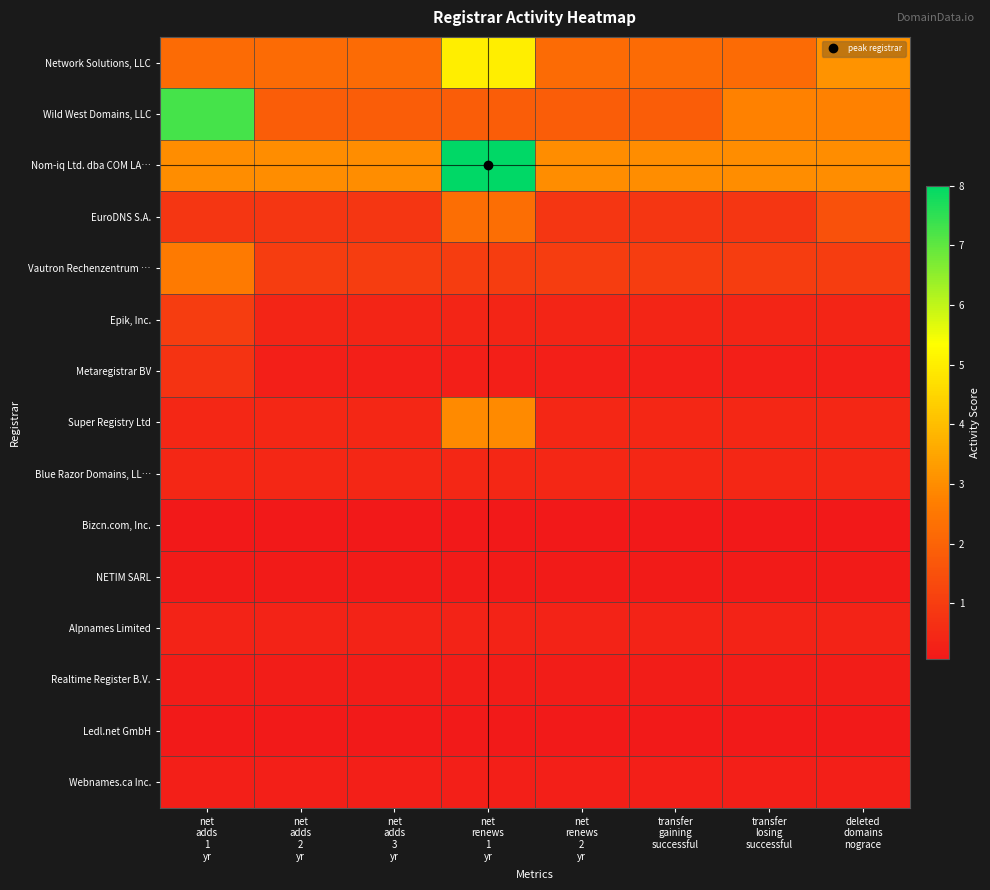

Reading right to left, transcribe all the data shown in this chart.

Network Solutions, LLC: deleted
domains
nograce=3.1	transfer
losing
successful=2.2	transfer
gaining
successful=2.2	net
renews
2
yr=2.2	net
renews
1
yr=5.0	net
adds
3
yr=2.2	net
adds
2
yr=2.2	net
adds
1
yr=2.2
Wild West Domains, LLC: deleted
domains
nograce=2.8	transfer
losing
successful=2.8	transfer
gaining
successful=1.8	net
renews
2
yr=1.8	net
renews
1
yr=1.8	net
adds
3
yr=1.8	net
adds
2
yr=1.8	net
adds
1
yr=7.3
Nom-iq Ltd. dba COM LA…: deleted
domains
nograce=3.0	transfer
losing
successful=3.0	transfer
gaining
successful=3.0	net
renews
2
yr=3.0	net
renews
1
yr=8.0	net
adds
3
yr=3.0	net
adds
2
yr=3.0	net
adds
1
yr=3.0
EuroDNS S.A.: deleted
domains
nograce=1.5	transfer
losing
successful=0.8	transfer
gaining
successful=0.8	net
renews
2
yr=0.8	net
renews
1
yr=2.3	net
adds
3
yr=0.8	net
adds
2
yr=0.8	net
adds
1
yr=0.8
Vautron Rechenzentrum …: deleted
domains
nograce=1.0	transfer
losing
successful=1.0	transfer
gaining
successful=1.0	net
renews
2
yr=1.0	net
renews
1
yr=1.0	net
adds
3
yr=1.0	net
adds
2
yr=1.0	net
adds
1
yr=2.6
Epik, Inc.: deleted
domains
nograce=0.4	transfer
losing
successful=0.4	transfer
gaining
successful=0.4	net
renews
2
yr=0.4	net
renews
1
yr=0.4	net
adds
3
yr=0.4	net
adds
2
yr=0.4	net
adds
1
yr=1.0
Metaregistrar BV: deleted
domains
nograce=0.2	transfer
losing
successful=0.2	transfer
gaining
successful=0.2	net
renews
2
yr=0.2	net
renews
1
yr=0.2	net
adds
3
yr=0.2	net
adds
2
yr=0.2	net
adds
1
yr=0.8
Super Registry Ltd: deleted
domains
nograce=0.5	transfer
losing
successful=0.5	transfer
gaining
successful=0.5	net
renews
2
yr=0.5	net
renews
1
yr=2.9	net
adds
3
yr=0.5	net
adds
2
yr=0.5	net
adds
1
yr=0.5
Blue Razor Domains, LL…: deleted
domains
nograce=0.5	transfer
losing
successful=0.5	transfer
gaining
successful=0.5	net
renews
2
yr=0.5	net
renews
1
yr=0.5	net
adds
3
yr=0.5	net
adds
2
yr=0.5	net
adds
1
yr=0.5
Bizcn.com, Inc.: deleted
domains
nograce=0.1	transfer
losing
successful=0.1	transfer
gaining
successful=0.1	net
renews
2
yr=0.1	net
renews
1
yr=0.1	net
adds
3
yr=0.1	net
adds
2
yr=0.1	net
adds
1
yr=0.1
NETIM SARL: deleted
domains
nograce=0.1	transfer
losing
successful=0.1	transfer
gaining
successful=0.1	net
renews
2
yr=0.1	net
renews
1
yr=0.1	net
adds
3
yr=0.1	net
adds
2
yr=0.1	net
adds
1
yr=0.1
Alpnames Limited: deleted
domains
nograce=0.3	transfer
losing
successful=0.3	transfer
gaining
successful=0.3	net
renews
2
yr=0.3	net
renews
1
yr=0.3	net
adds
3
yr=0.3	net
adds
2
yr=0.3	net
adds
1
yr=0.3
Realtime Register B.V.: deleted
domains
nograce=0.2	transfer
losing
successful=0.2	transfer
gaining
successful=0.2	net
renews
2
yr=0.2	net
renews
1
yr=0.2	net
adds
3
yr=0.2	net
adds
2
yr=0.2	net
adds
1
yr=0.2
Ledl.net GmbH: deleted
domains
nograce=0.1	transfer
losing
successful=0.1	transfer
gaining
successful=0.1	net
renews
2
yr=0.1	net
renews
1
yr=0.1	net
adds
3
yr=0.1	net
adds
2
yr=0.1	net
adds
1
yr=0.1
Webnames.ca Inc.: deleted
domains
nograce=0.2	transfer
losing
successful=0.2	transfer
gaining
successful=0.2	net
renews
2
yr=0.2	net
renews
1
yr=0.2	net
adds
3
yr=0.2	net
adds
2
yr=0.2	net
adds
1
yr=0.2